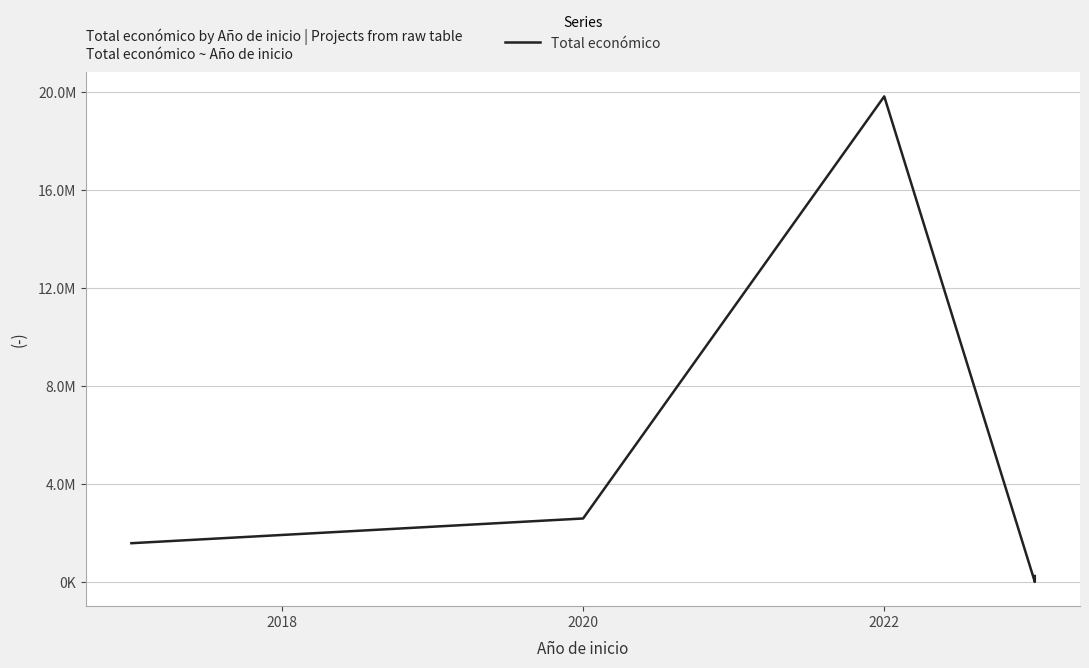

Is it true that the value at 2024 is 212157?

False